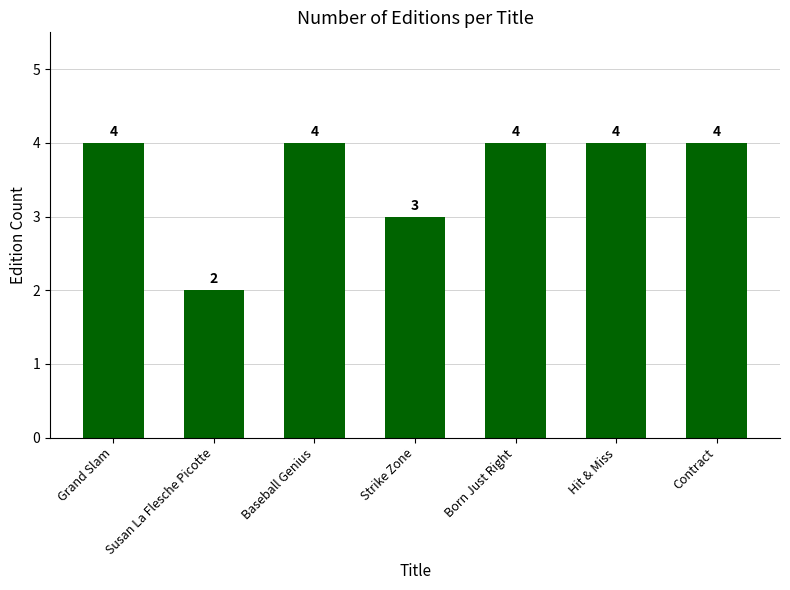

Which has a higher value, Born Just Right or Strike Zone?

Born Just Right